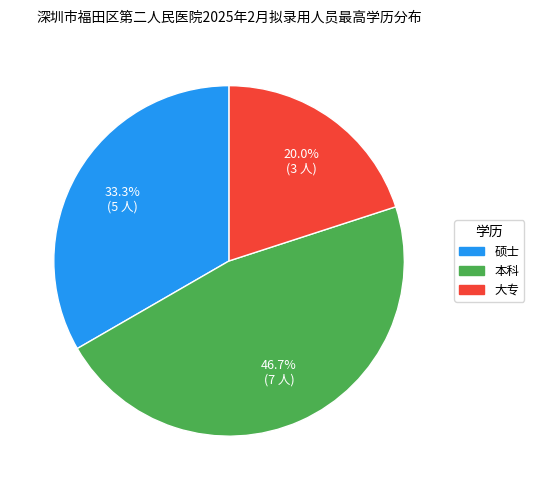

Which slice is the smallest?

大专